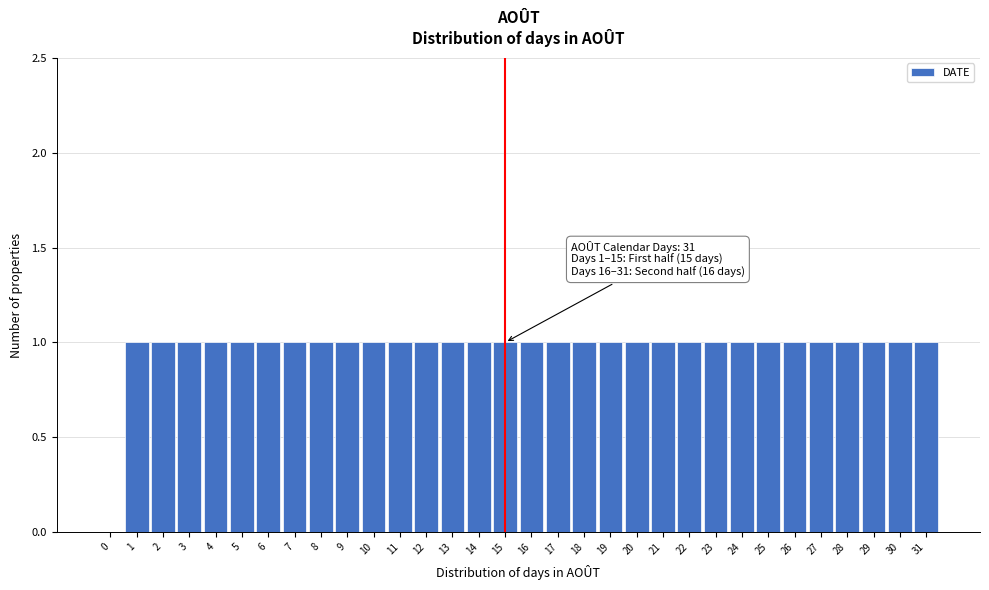

Approximately how many times larger is the value at 20 compared to 11?

1.0